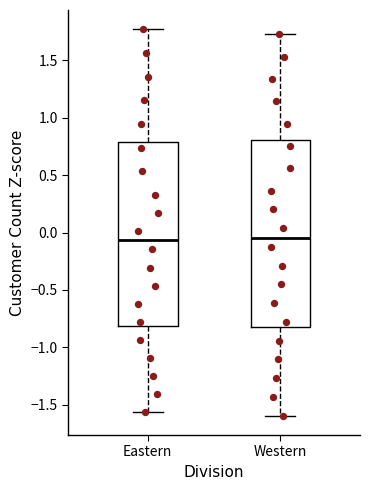

Where is the upper edge of the box for Western on the y-axis? The values are not printed on the chart, so give them approximately, as read against the axis.

0.80